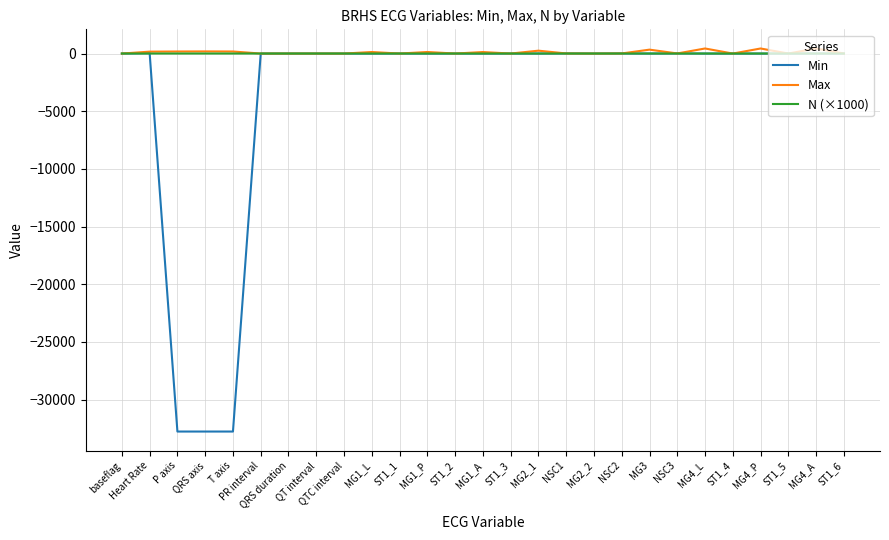

The value of Min at MG4_P is 0.0. True or false?

True